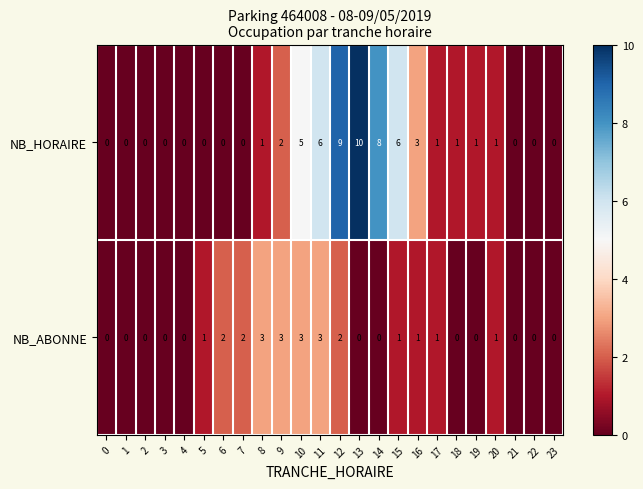

True or false: NB_ABONNE has a value of 2 at 23.

False